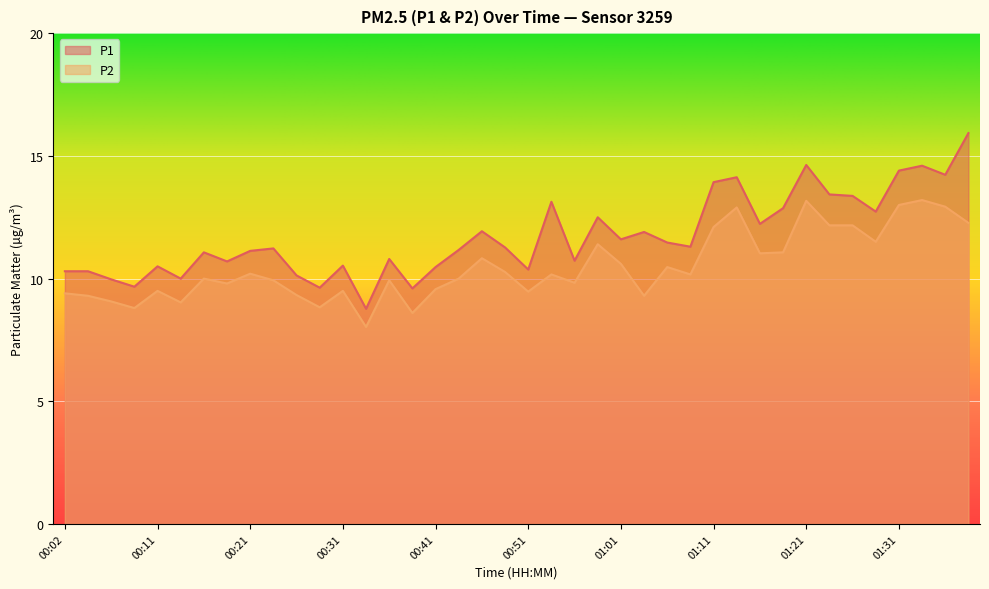

What are all the series names shown in the legend?

P1, P2